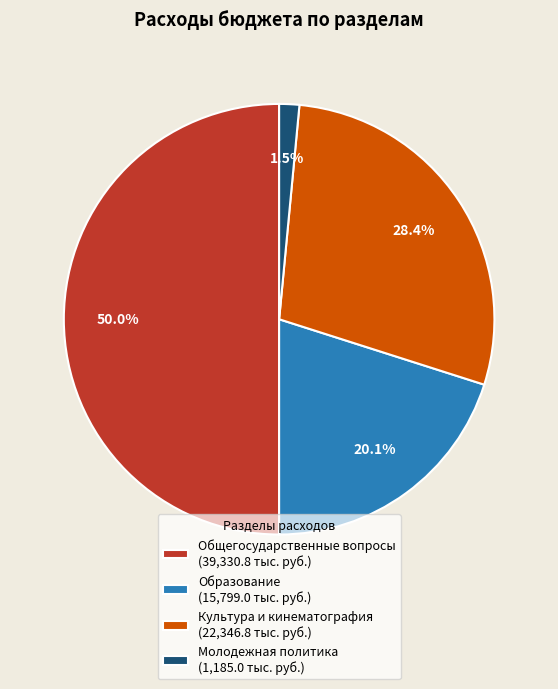

Which slice is the smallest?

Молодежная политика